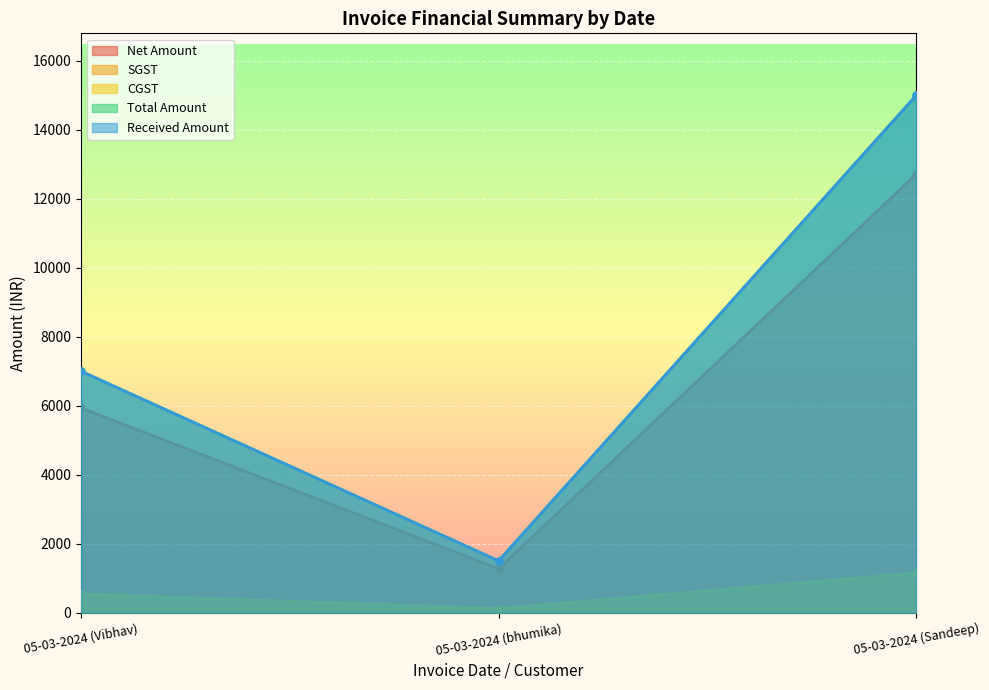

What are all the series names shown in the legend?

Net Amount, SGST, CGST, Total Amount, Received Amount